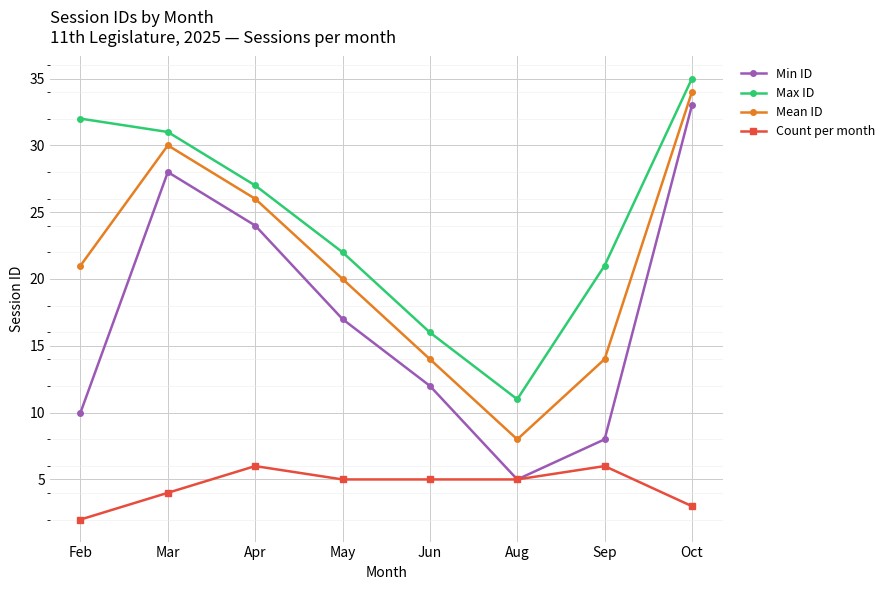

What is the lowest value of the Max ID series?

11